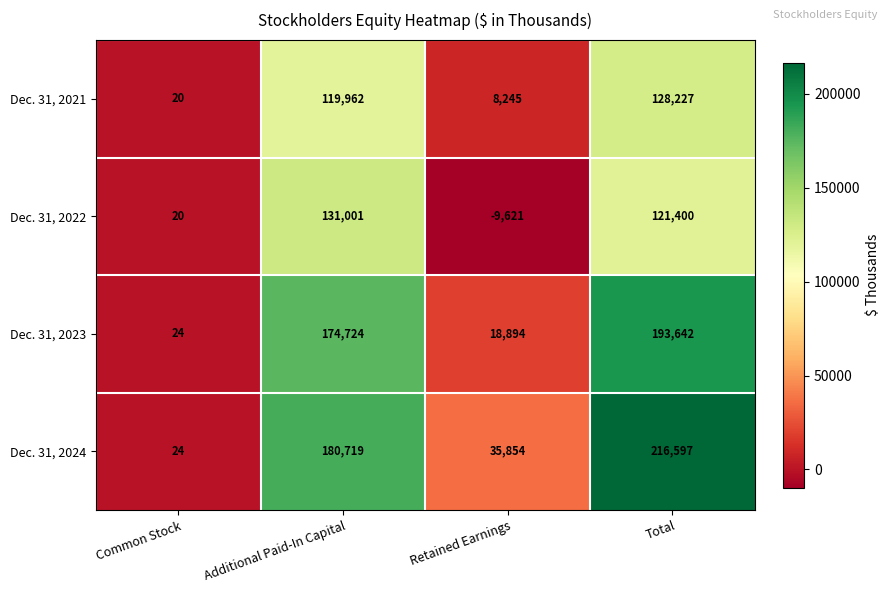

What is the greatest value displayed?

216597